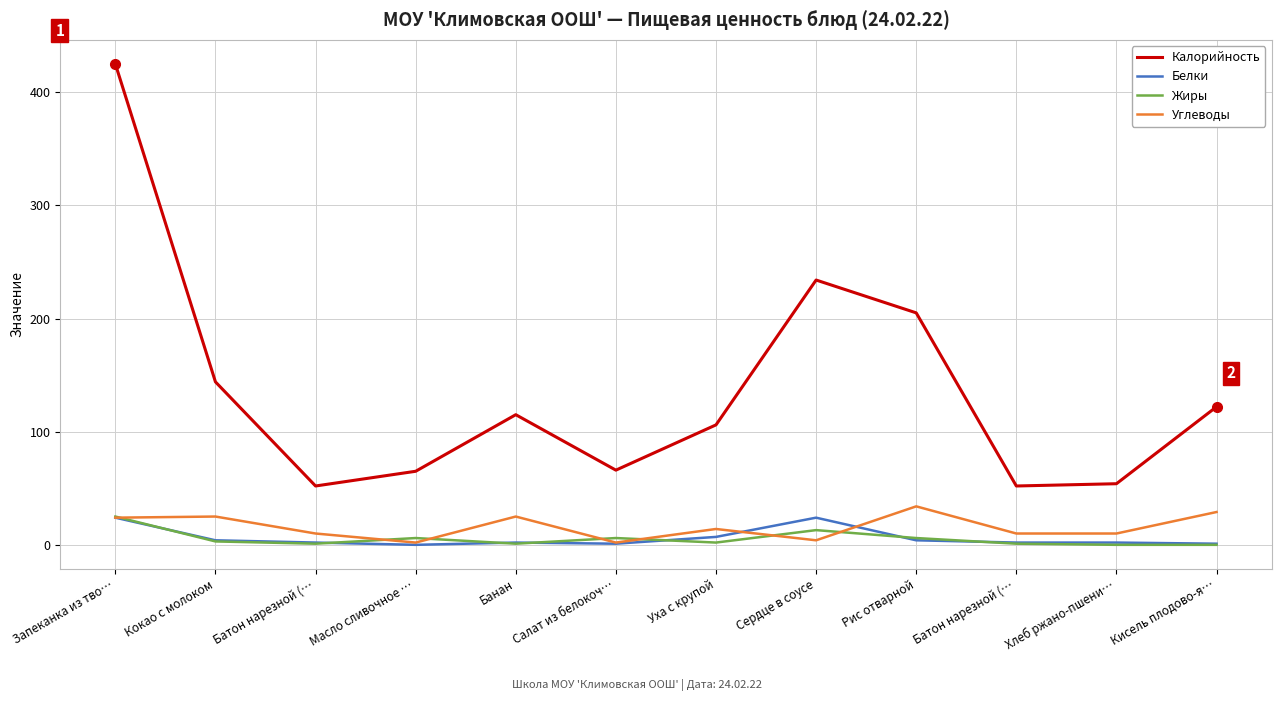

The Белки series shows 35 at Сердце в соусе. True or false?

False